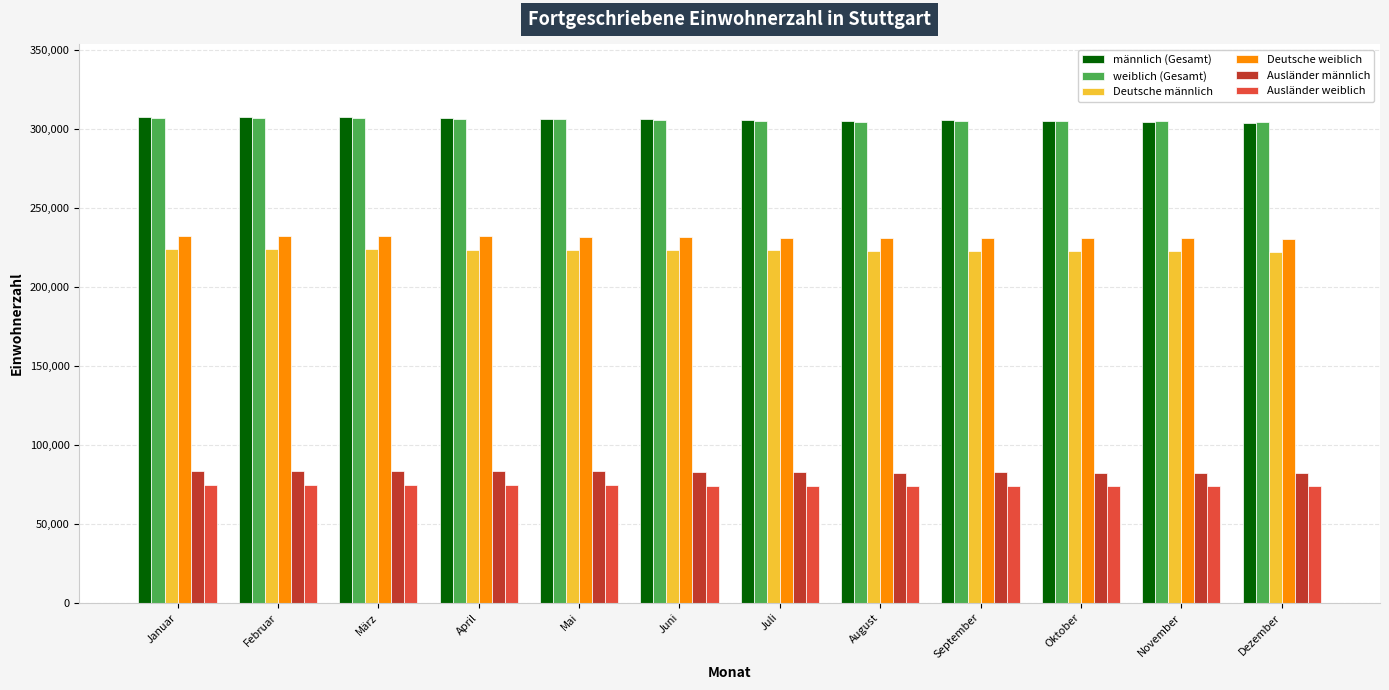

Is it true that weiblich (Gesamt) equals 306449 at April?

True